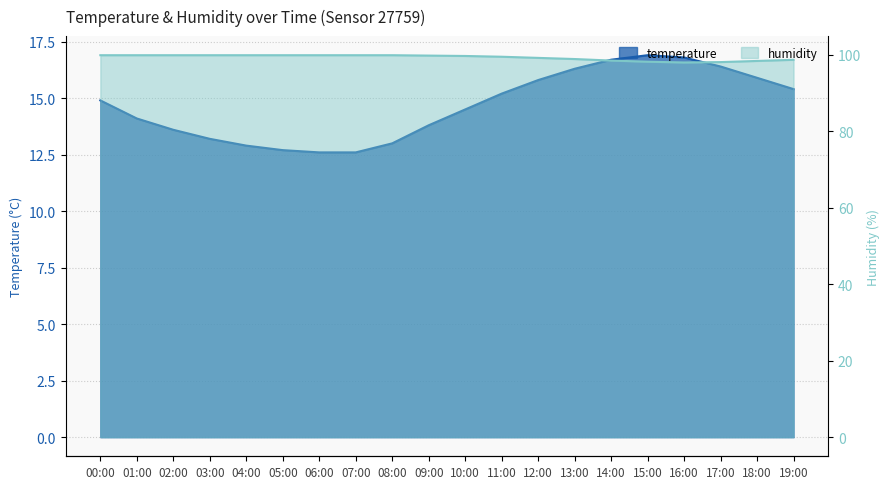

At which label does temperature reach its peak?

15:00